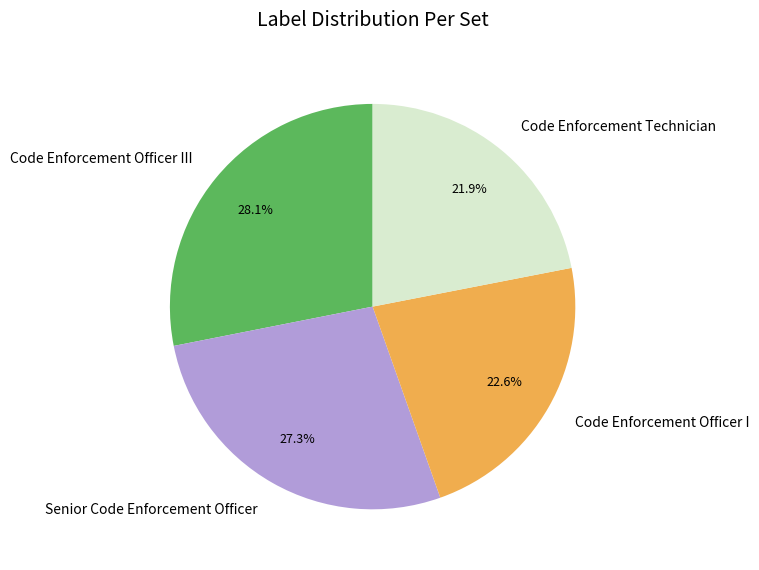

Rank the categories by value from highest to lowest.

Code Enforcement Officer III, Senior Code Enforcement Officer, Code Enforcement Officer I, Code Enforcement Technician